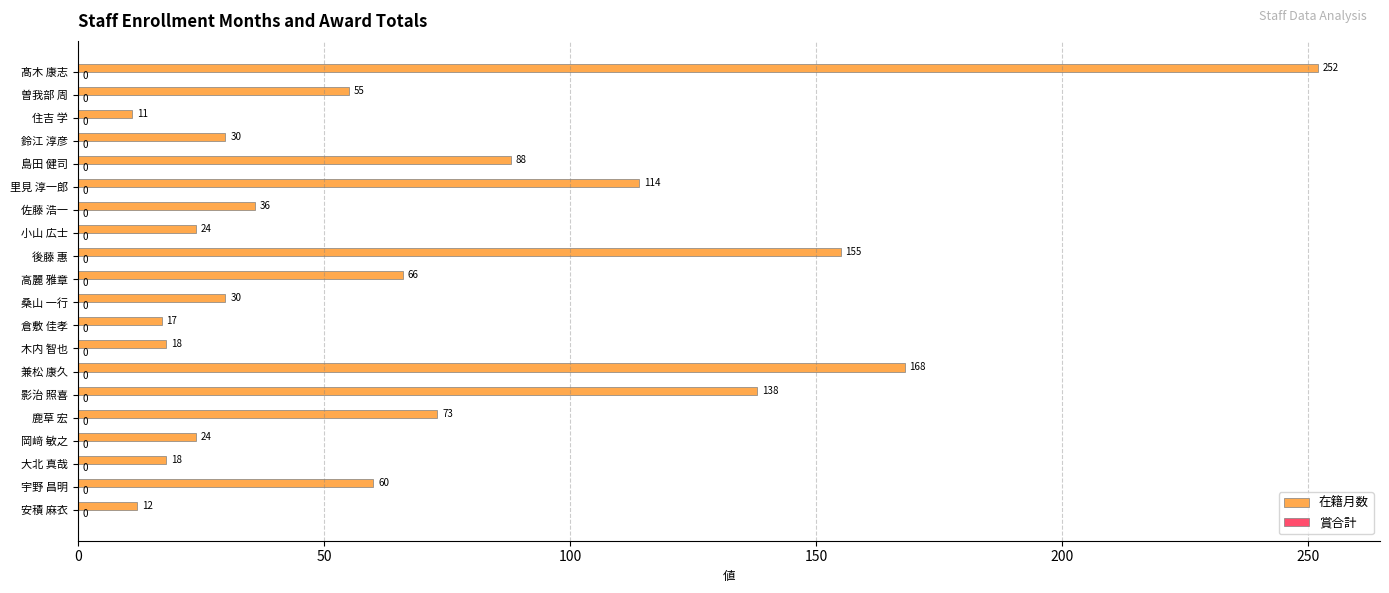

Where is the data nearest to the value 131?

影治 照喜